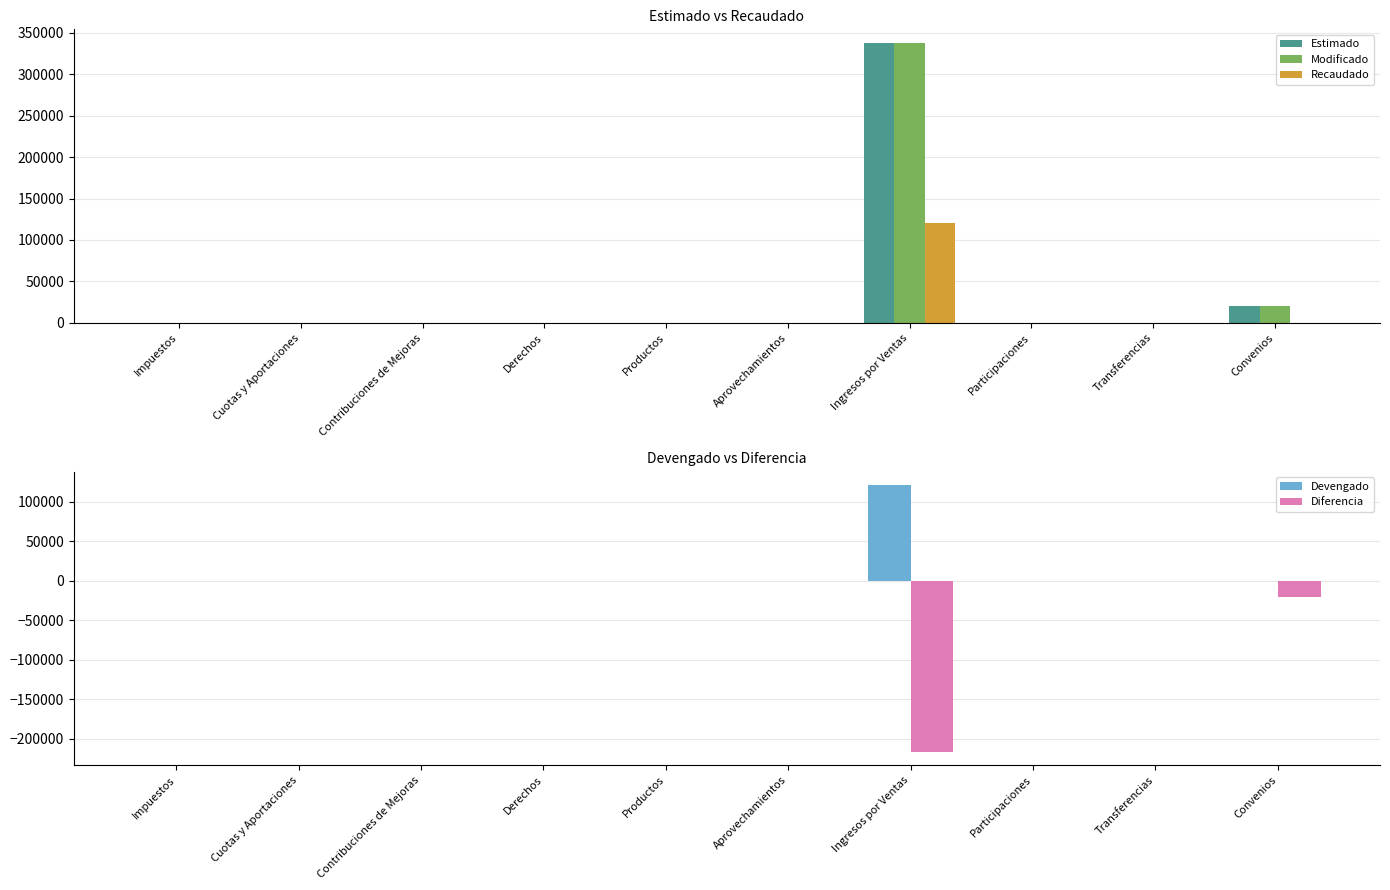

What is the difference between the maximum and minimum values in the Recaudado series?

120896